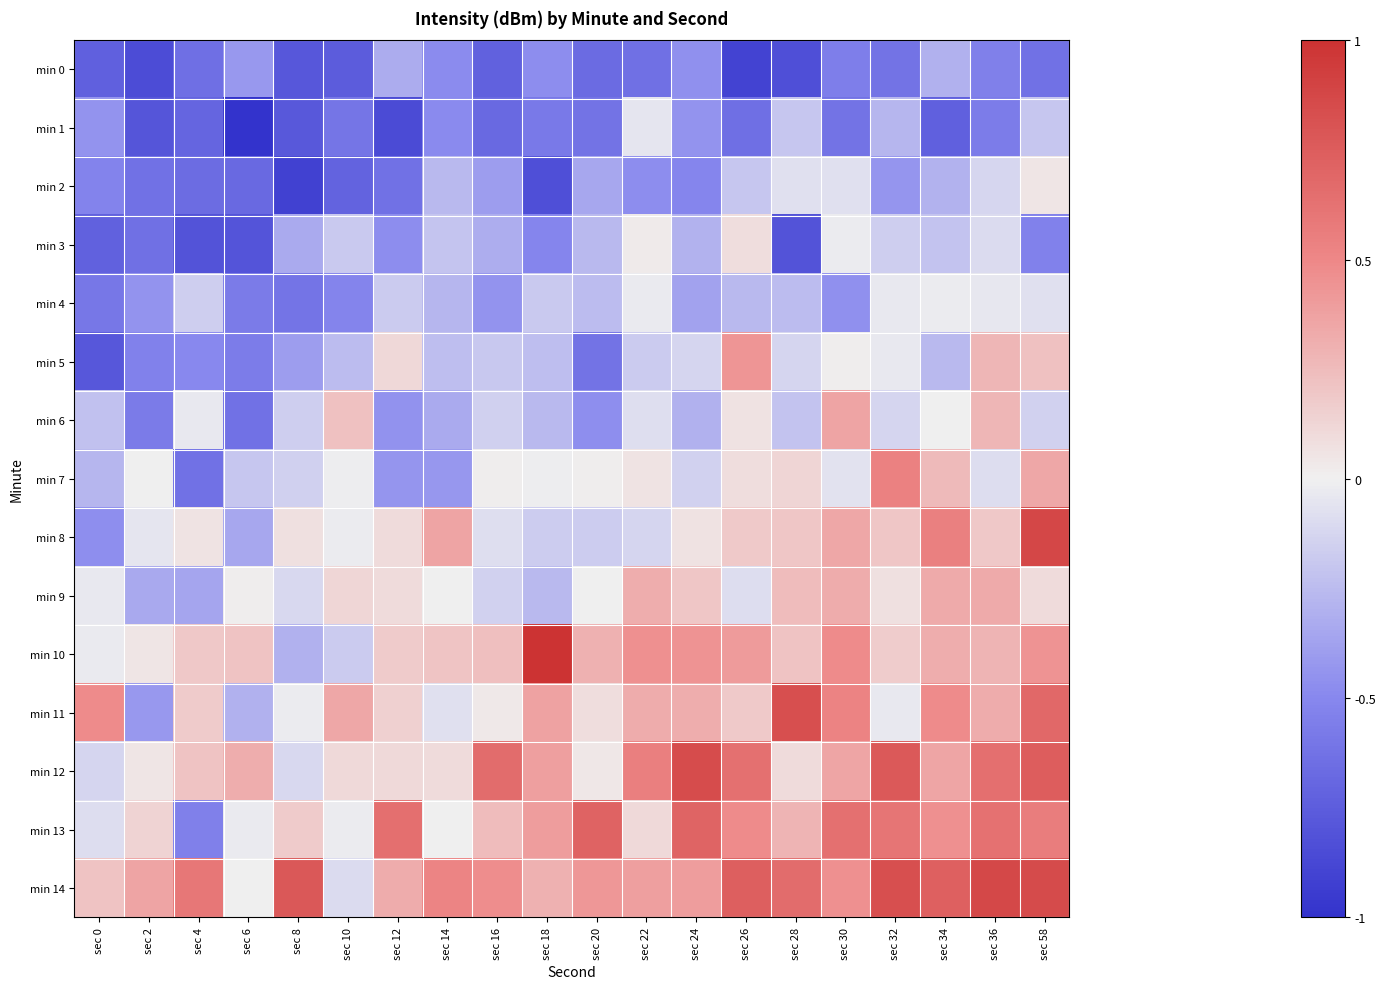

List the series in order of their peak value, highest first.

min 10, min 8, min 14, min 12, min 11, min 13, min 7, min 5, min 6, min 9, min 3, min 2, min 4, min 1, min 0